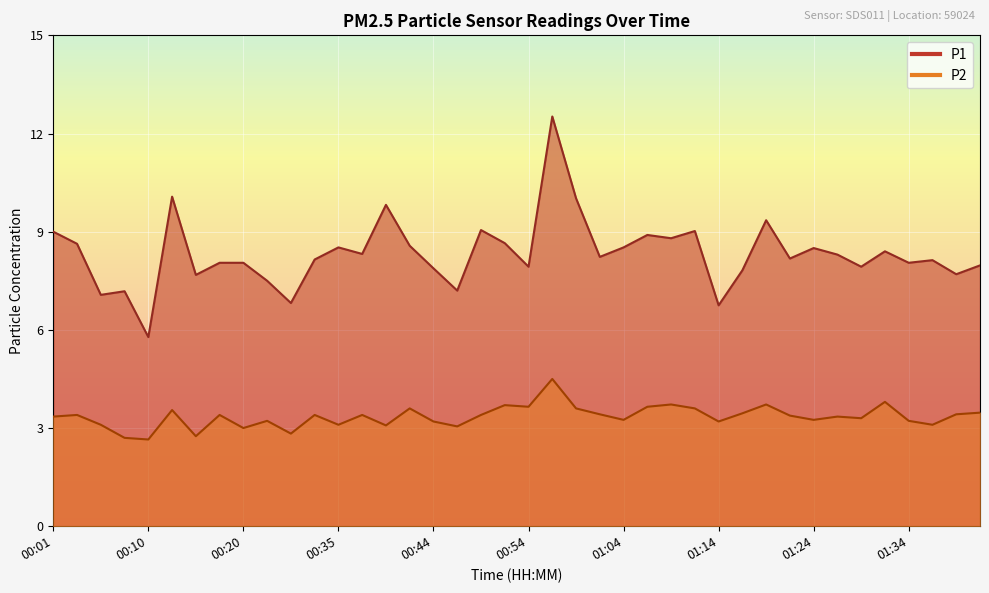

Where does the P1 series first go above 8?

00:01